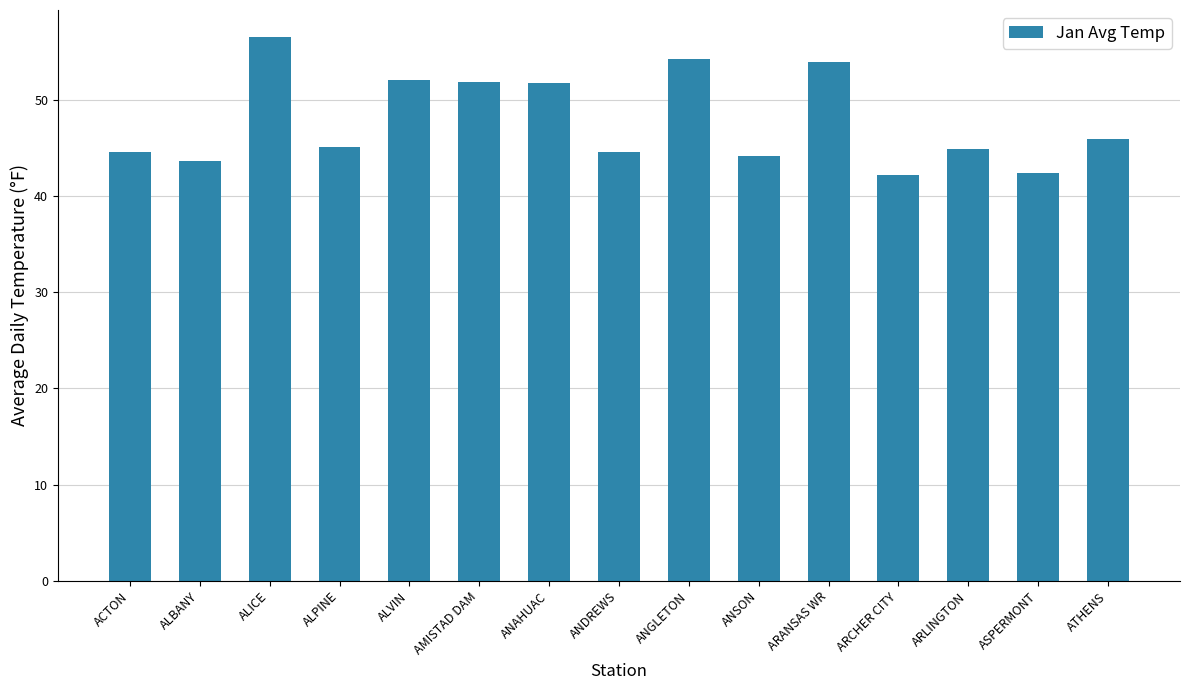

What is the difference between the values at ANSON and ATHENS?

1.8